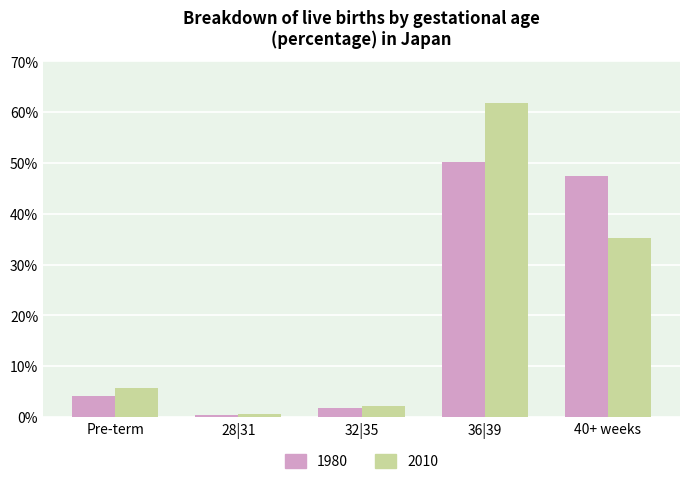

What is the difference between the 2010 values at Pre-term and 28|31?

5.2